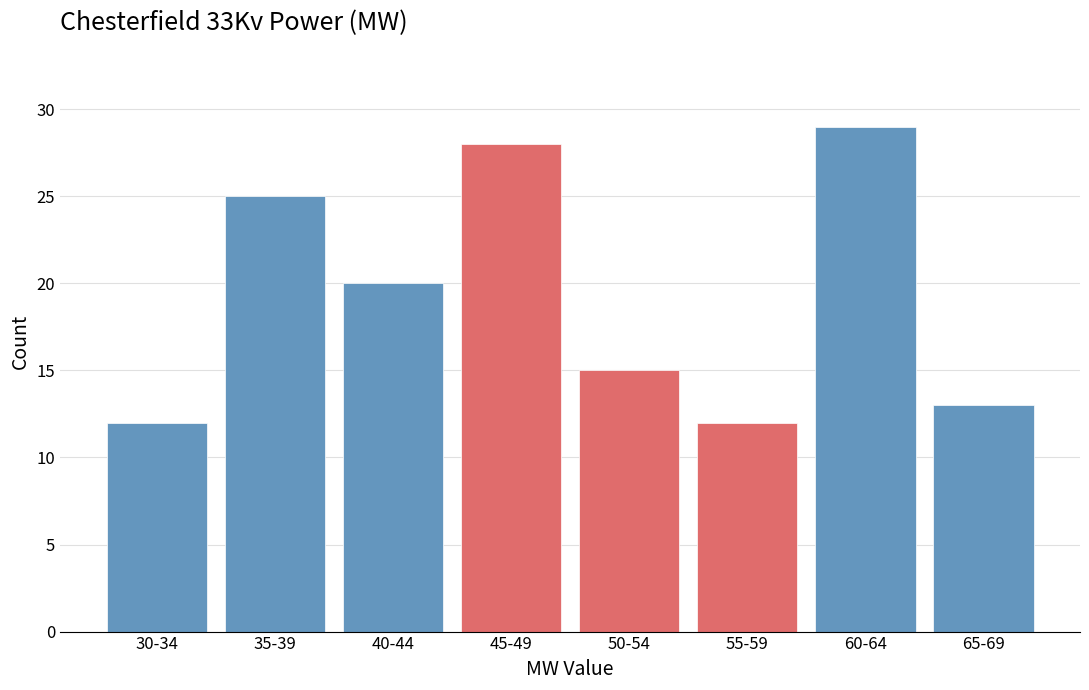

Reading left to right, extract all data points from this chart.

30-34=12	35-39=25	40-44=20	45-49=28	50-54=15	55-59=12	60-64=29	65-69=13